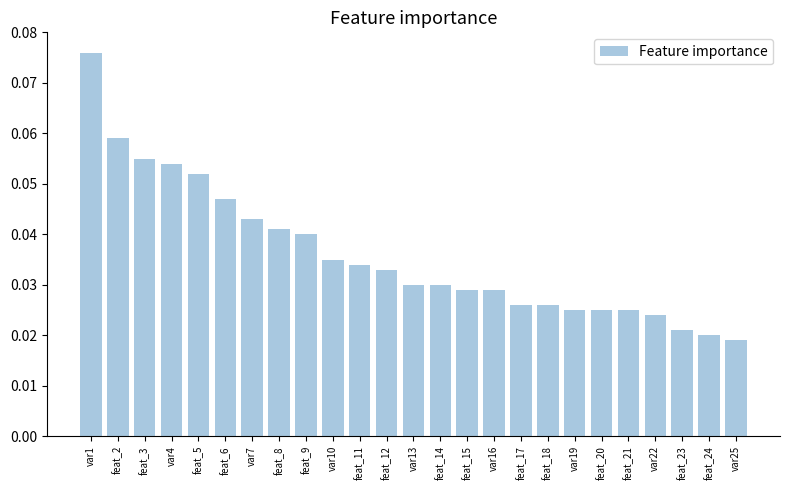

The value at feat_2 is 0.0. True or false?

False